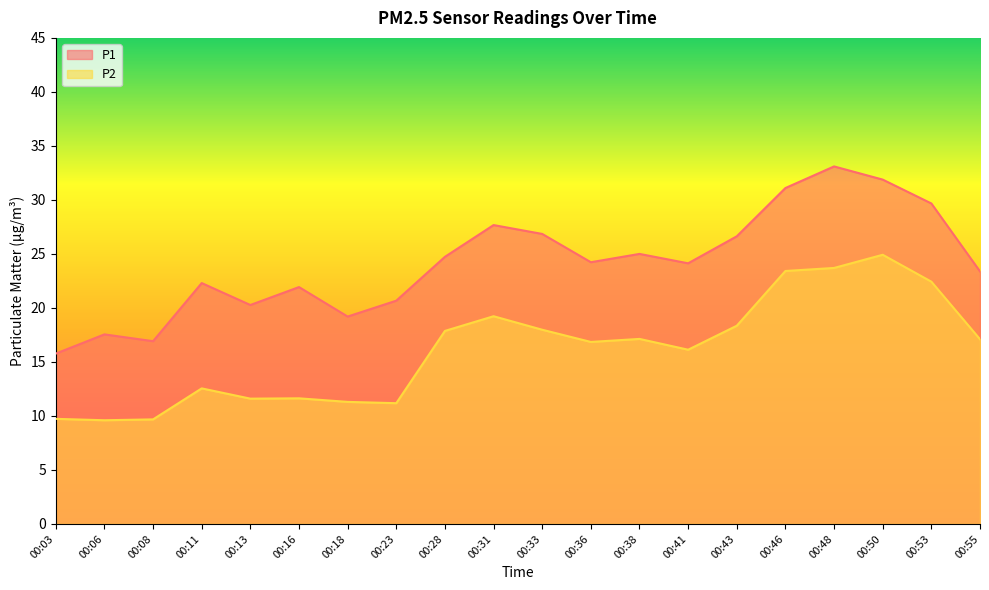

True or false: P1 has a value of 27.7 at 00:31.

True